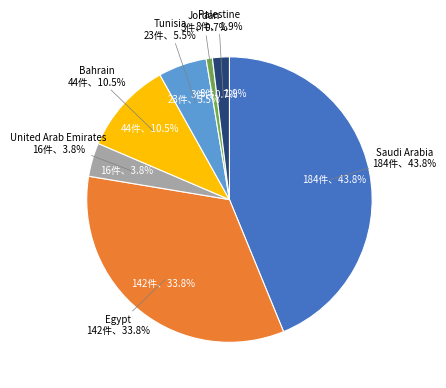

Which category has the biggest portion of the pie?

Saudi Arabia